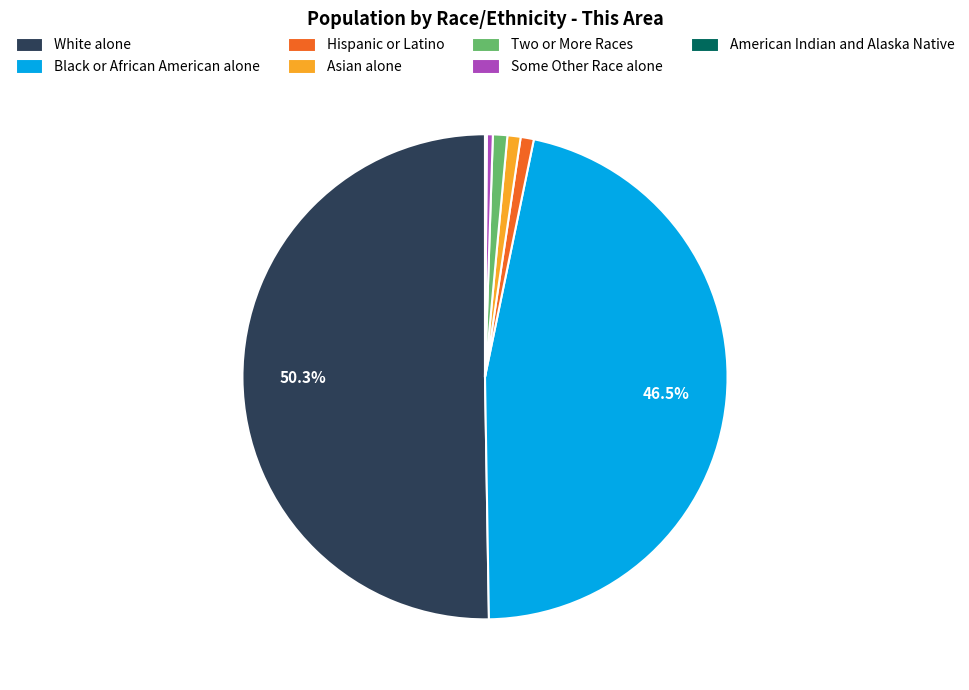

To the nearest percent, what is the combined percentage of White alone and Some Other Race alone?

51%